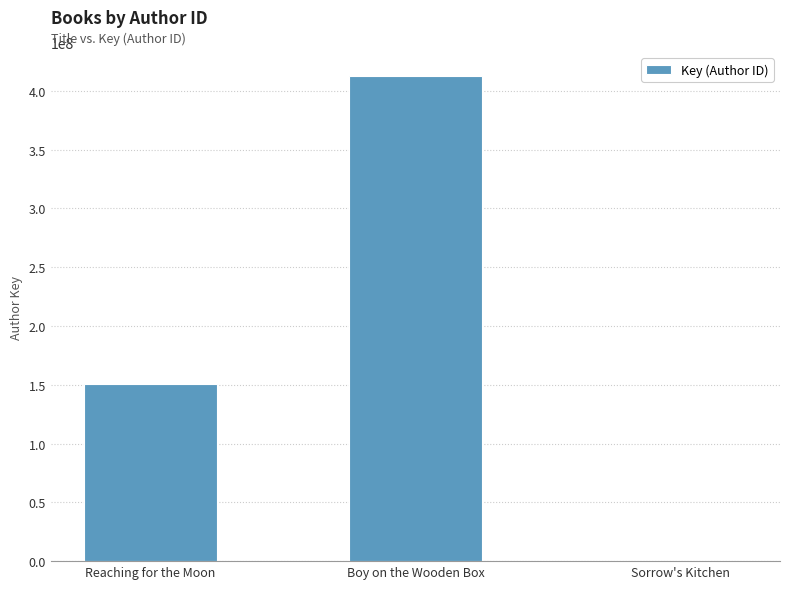

Which has a higher value, Reaching for the Moon or Sorrow's Kitchen?

Reaching for the Moon